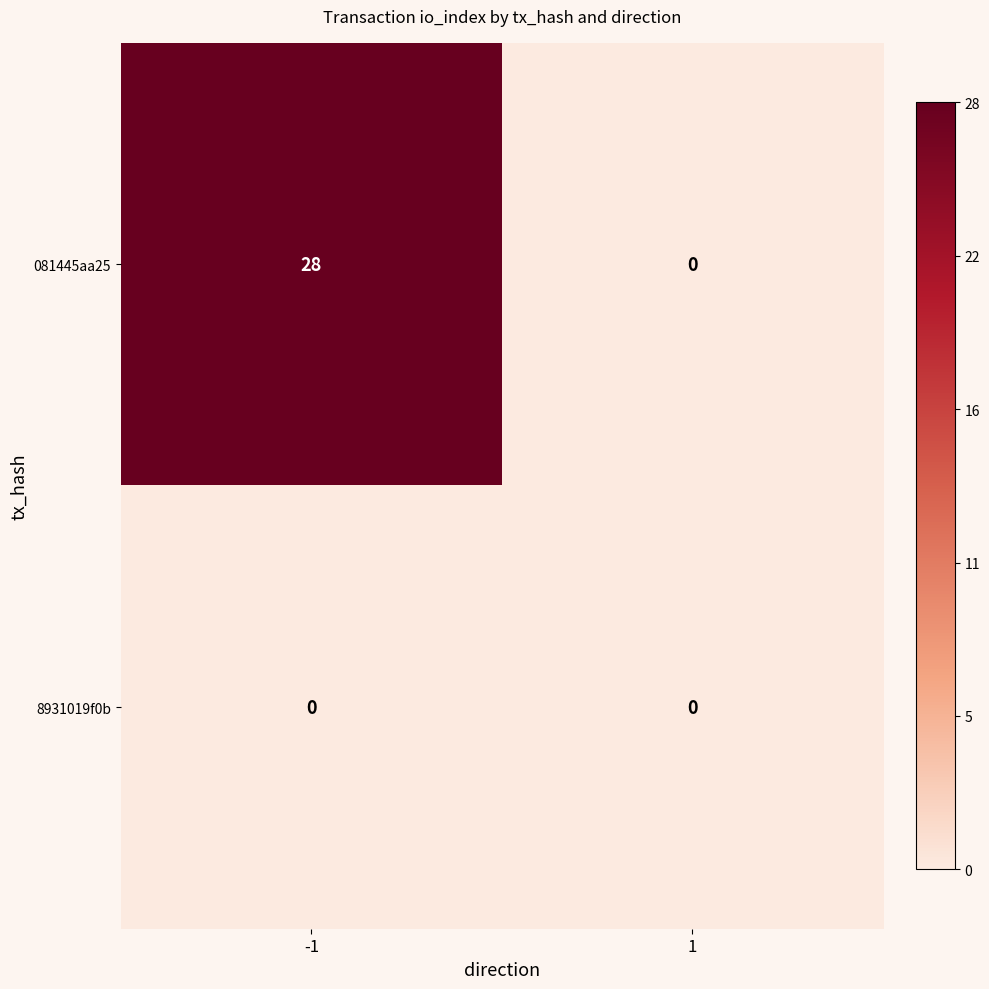

How many data points does each series have?

2